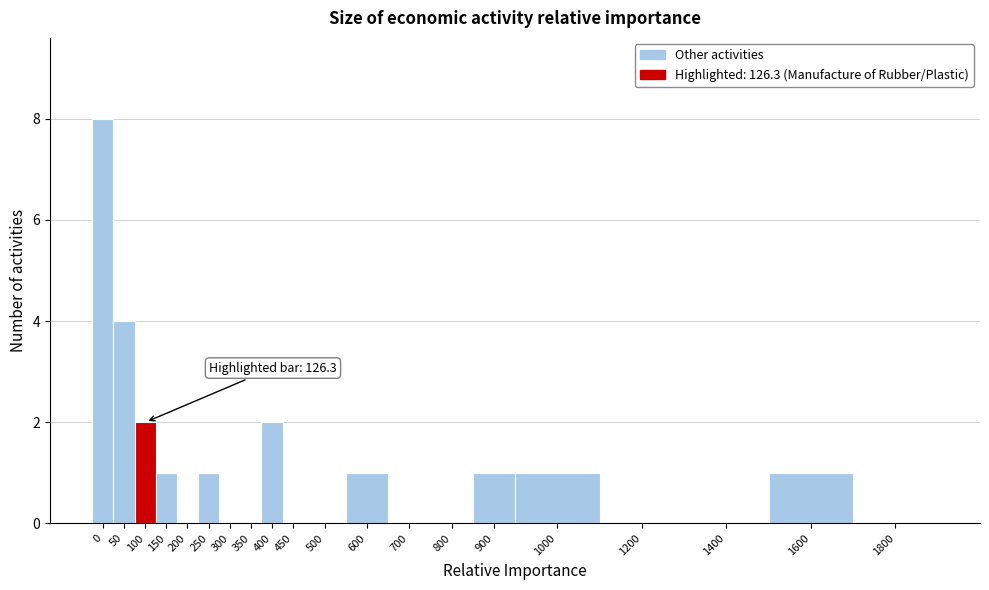

Reading right to left, extract all data points from this chart.

1800=0	1600=1	1400=0	1200=0	1000=1	900=1	800=0	700=0	600=1	500=0	450=0	400=2	350=0	300=0	250=1	200=0	150=1	100=2	50=4	0=8